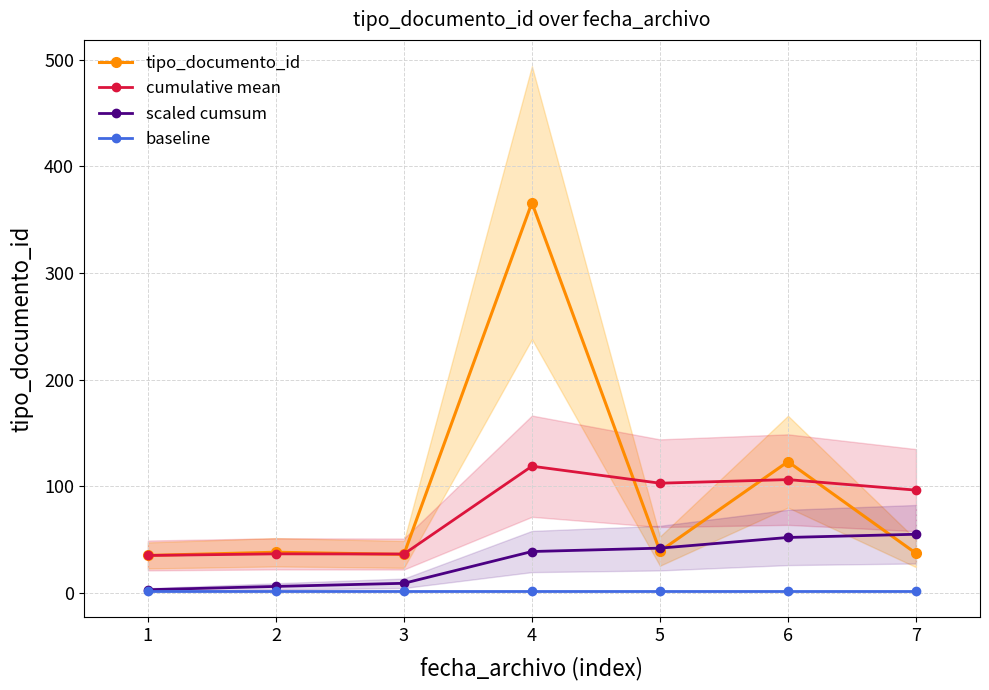

True or false: cumulative mean and baseline intersect in this chart.

False